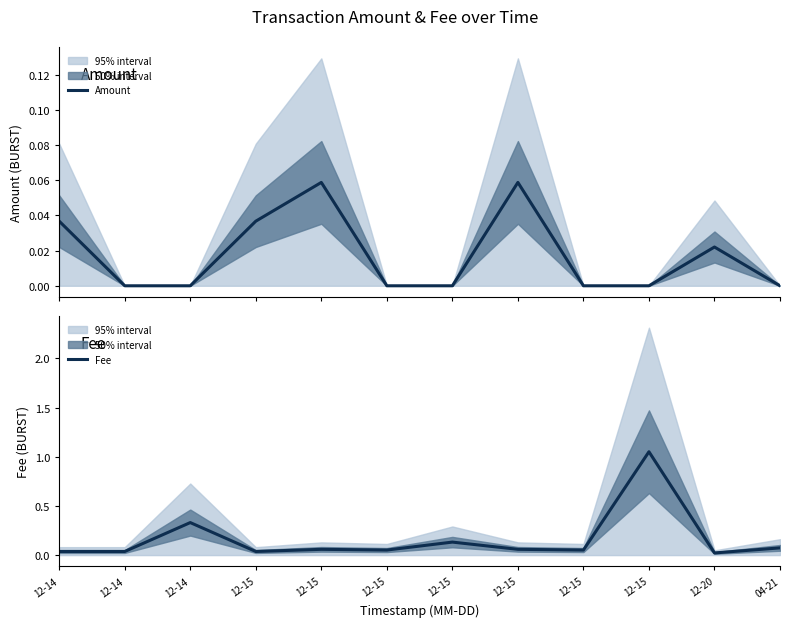

How many distinct data groups are displayed?

2